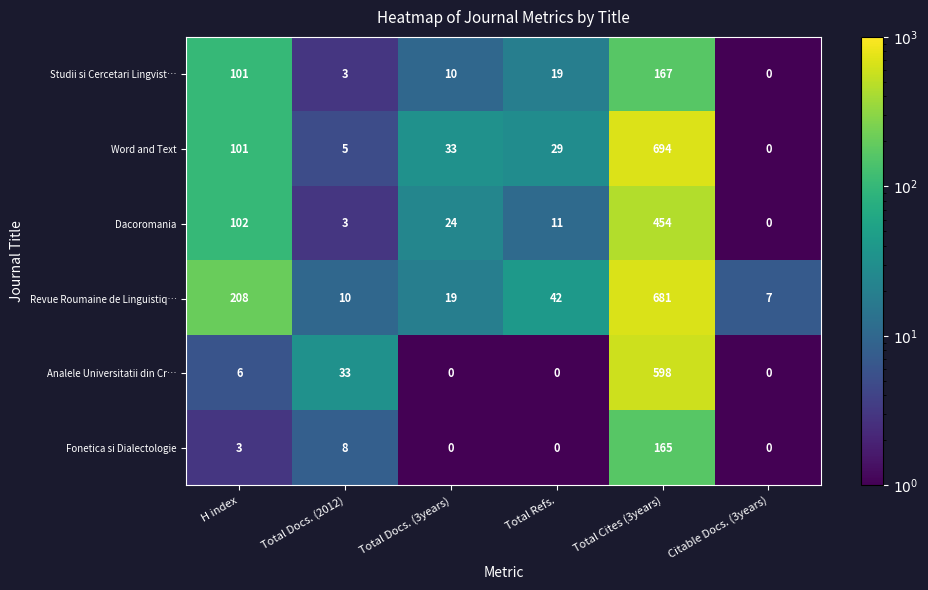

List the labels in order of Studii si Cercetari Lingvist… value, smallest first.

Citable Docs. (3years), Total Docs. (2012), Total Docs. (3years), Total Refs., H index, Total Cites (3years)